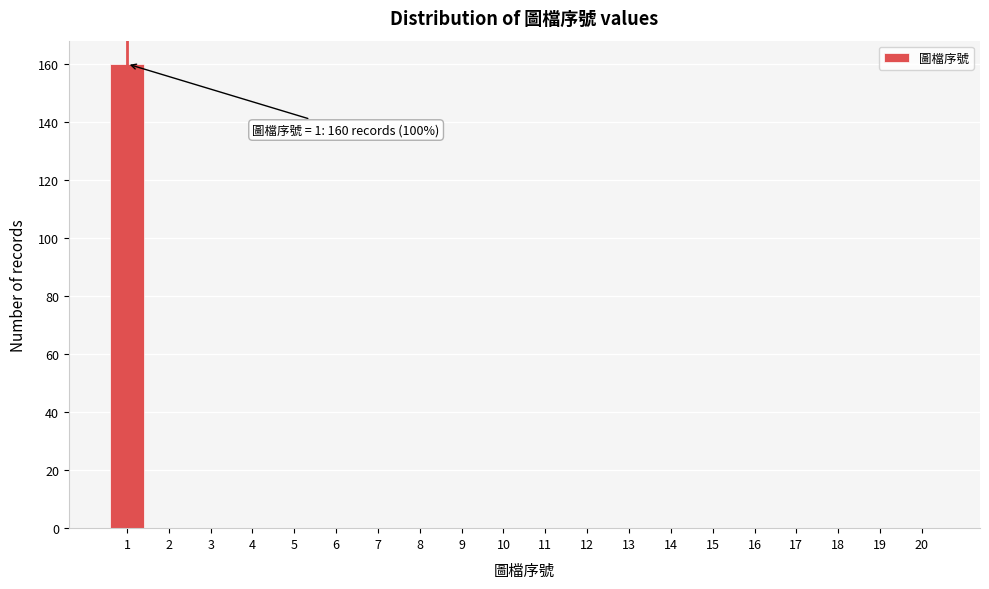

Which range on the x-axis has the tallest bar?

0.5 to 1.5